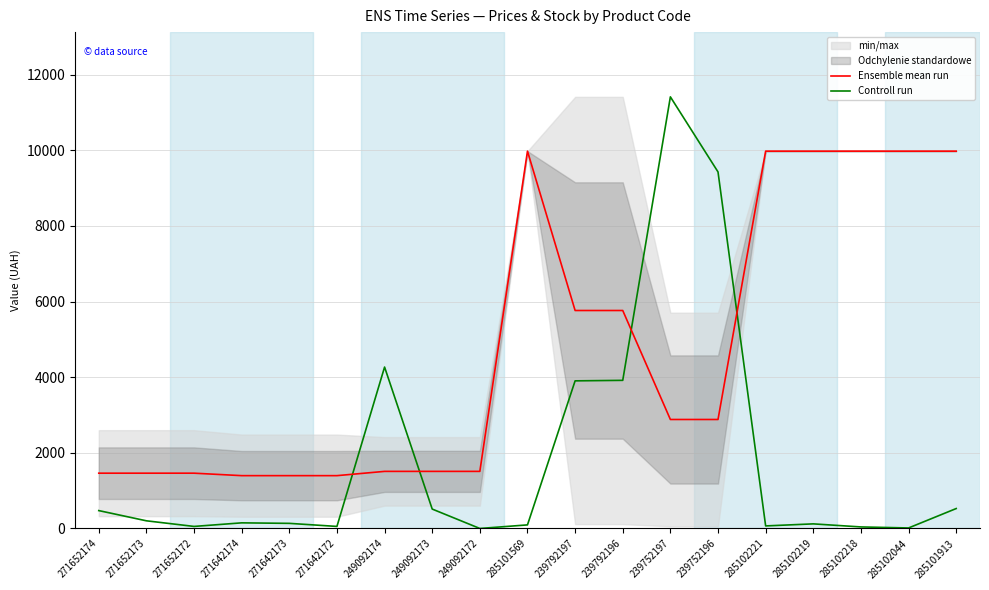

True or false: Ensemble mean run and Controll run cross at least once.

True